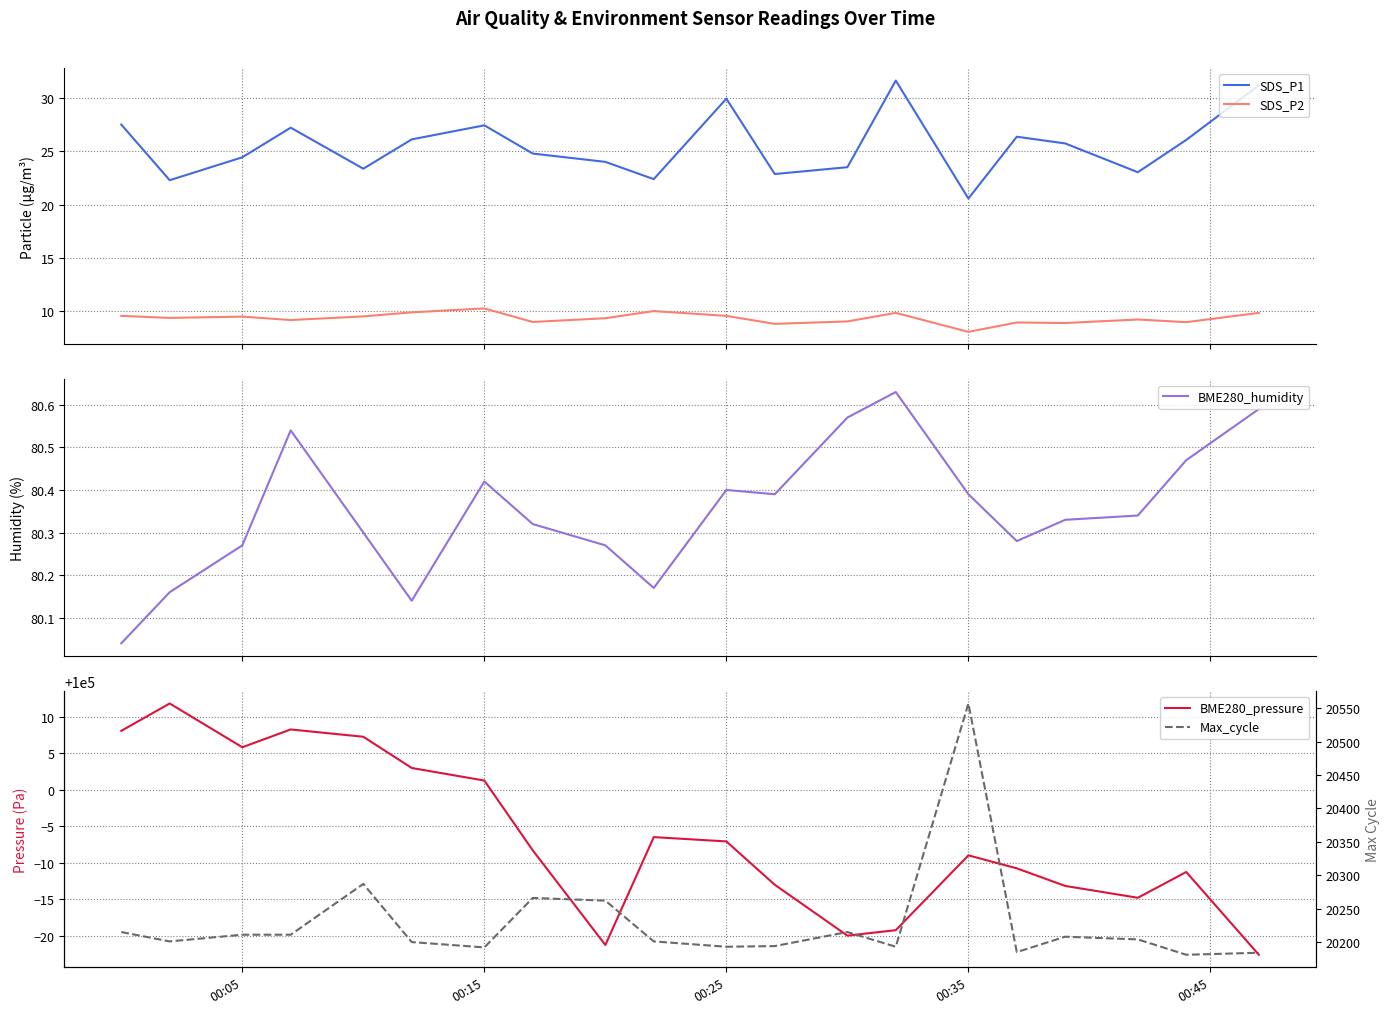

True or false: SDS_P1 and SDS_P2 intersect in this chart.

False